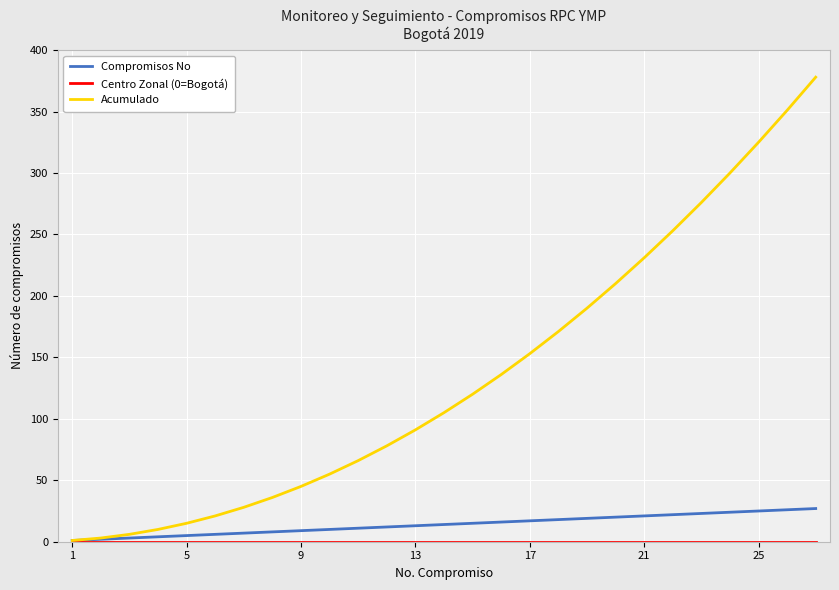

How many lines are shown in the chart?

3